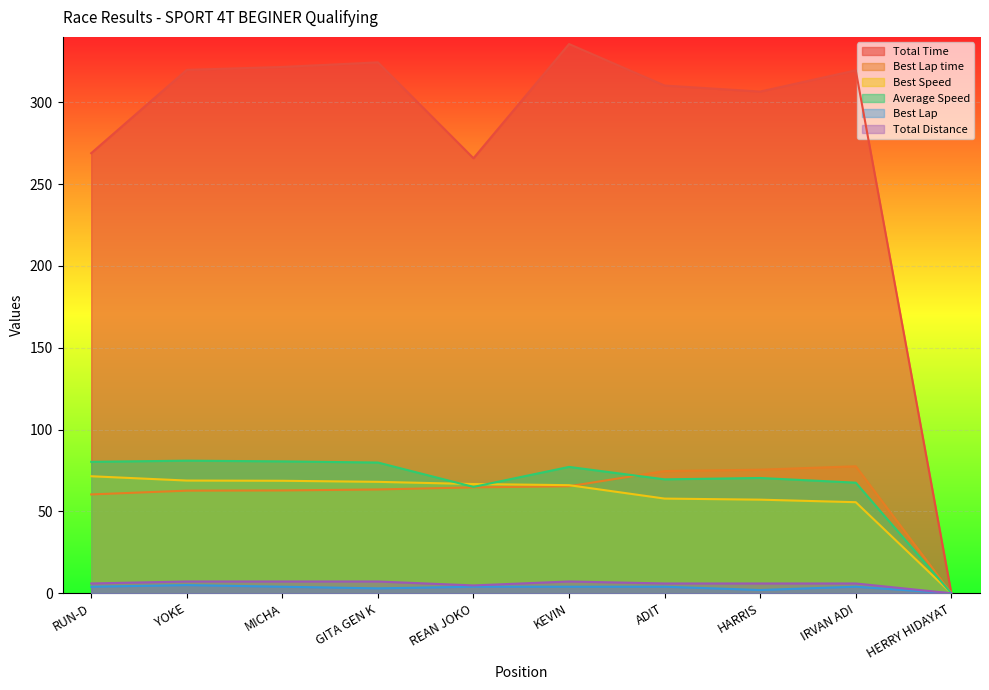

True or false: Best Lap time and Total Distance cross at least once.

False